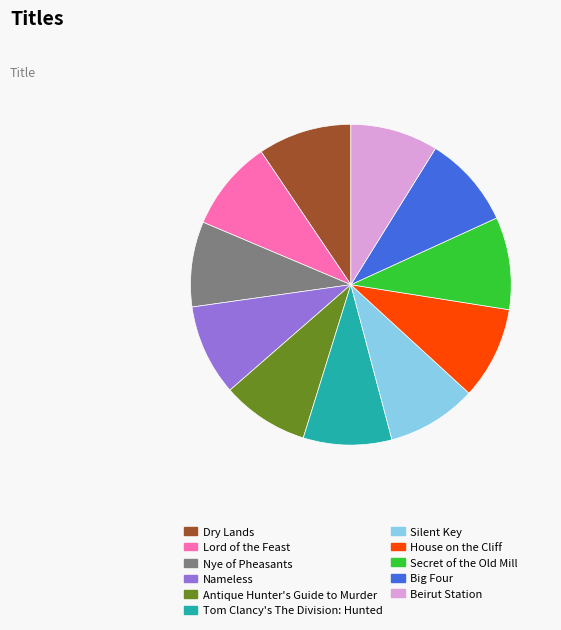

The Secret of the Old Mill slice represents 4% of the pie. True or false?

False